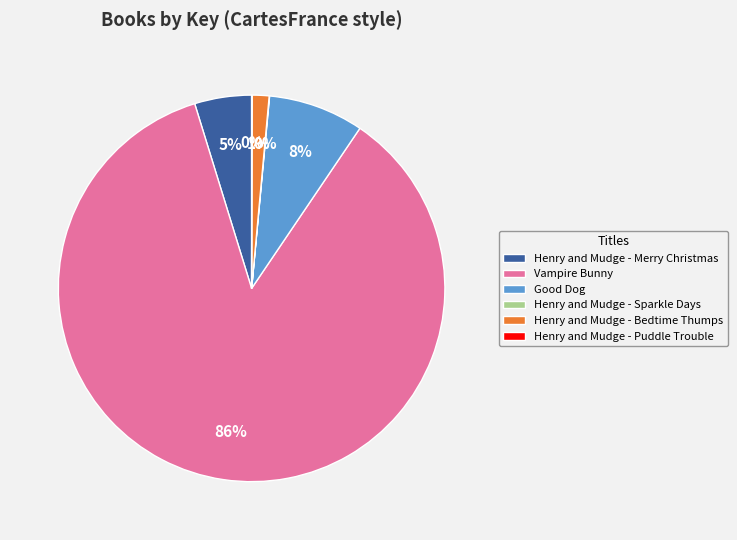

True or false: Vampire Bunny accounts for 77% of the total.

False